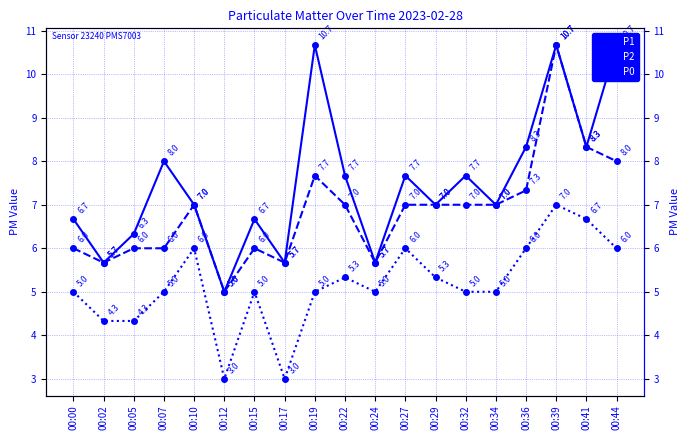

Between 00:12 and 00:19, which is larger?

00:19